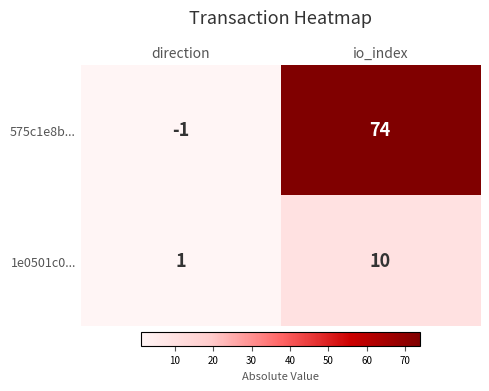

At which category does the chart reach its peak across all series?

io_index